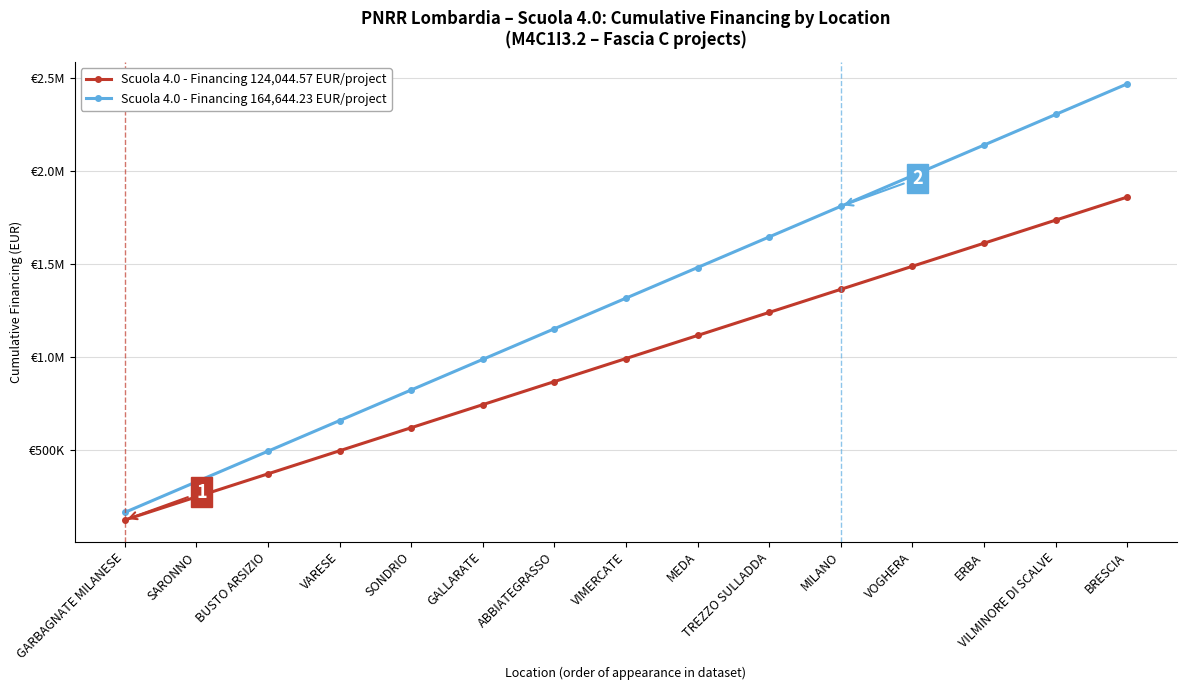

Is it true that Scuola 4.0 - Financing 124,044.57 EUR/project equals 620222.8 at SONDRIO?

True